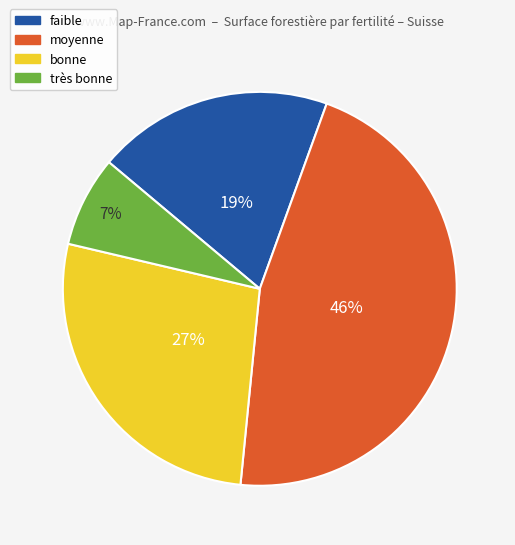

Rank the categories by value from lowest to highest.

très bonne, faible, bonne, moyenne